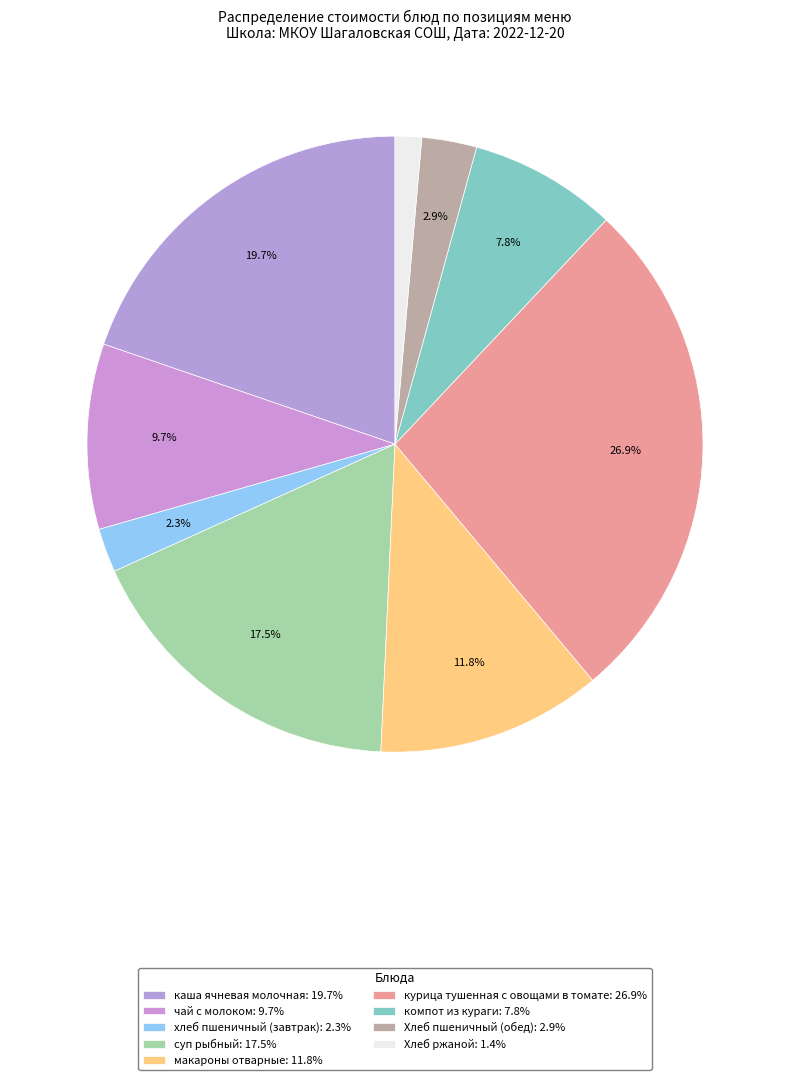

Which category has the biggest portion of the pie?

курица тушенная с овощами в томате